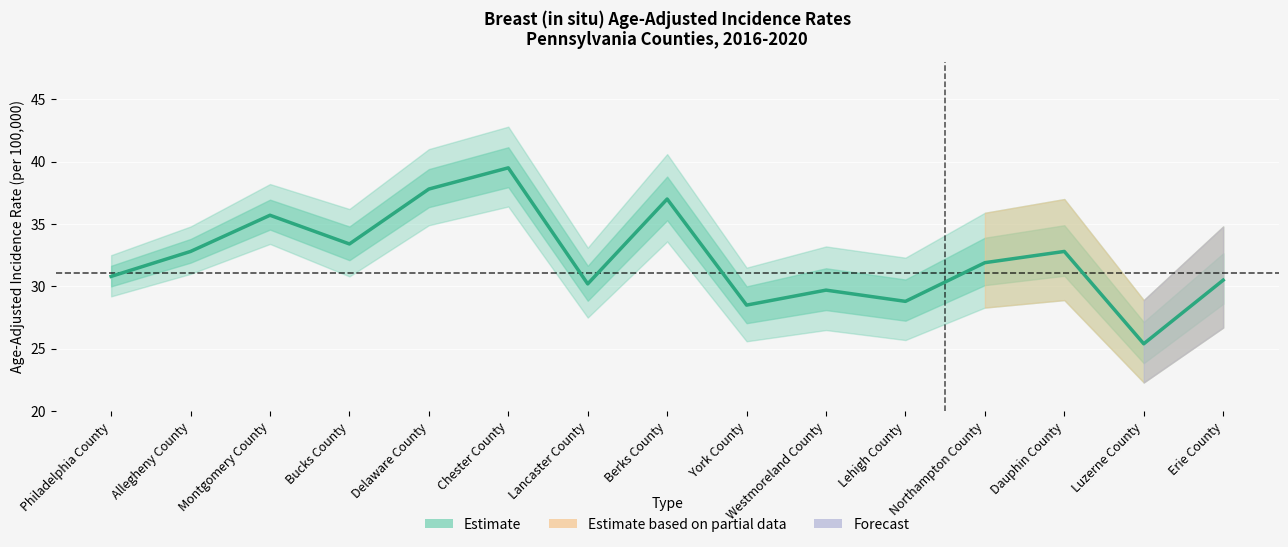

At which category does the data reach its first local peak?

Montgomery County